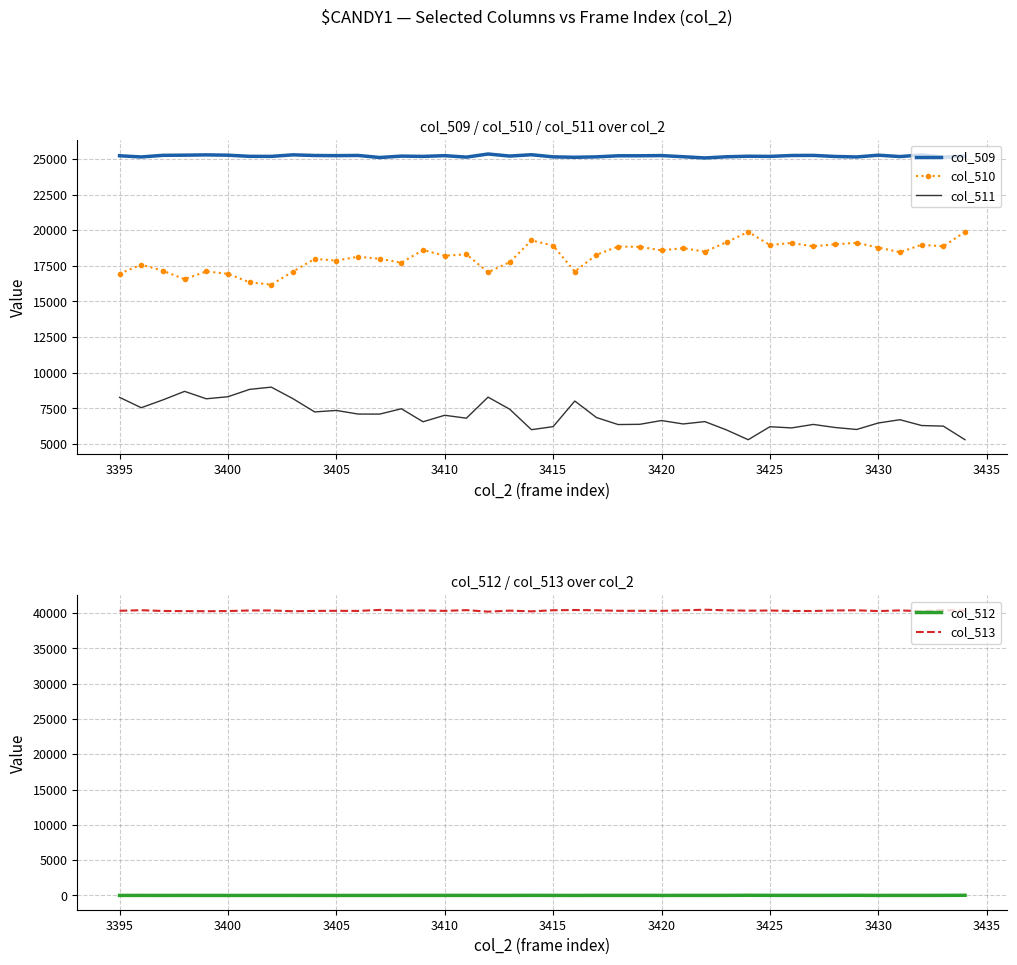

What is the highest value of the col_513 series?

40460